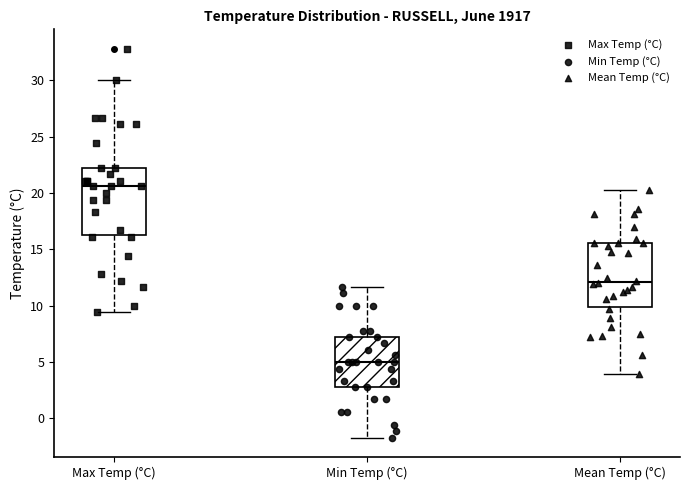

Where does the median line of the box for Mean Temp (°C) sit on the y-axis? The values are not printed on the chart, so give them approximately, as read against the axis.

12.0